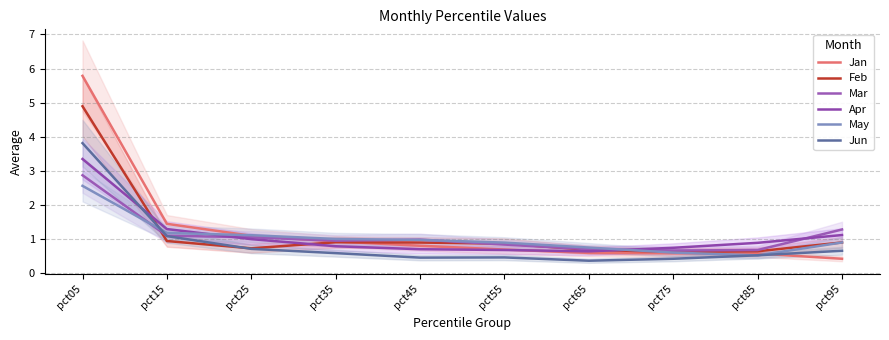

How many interior local valleys does the Jun series have?

2